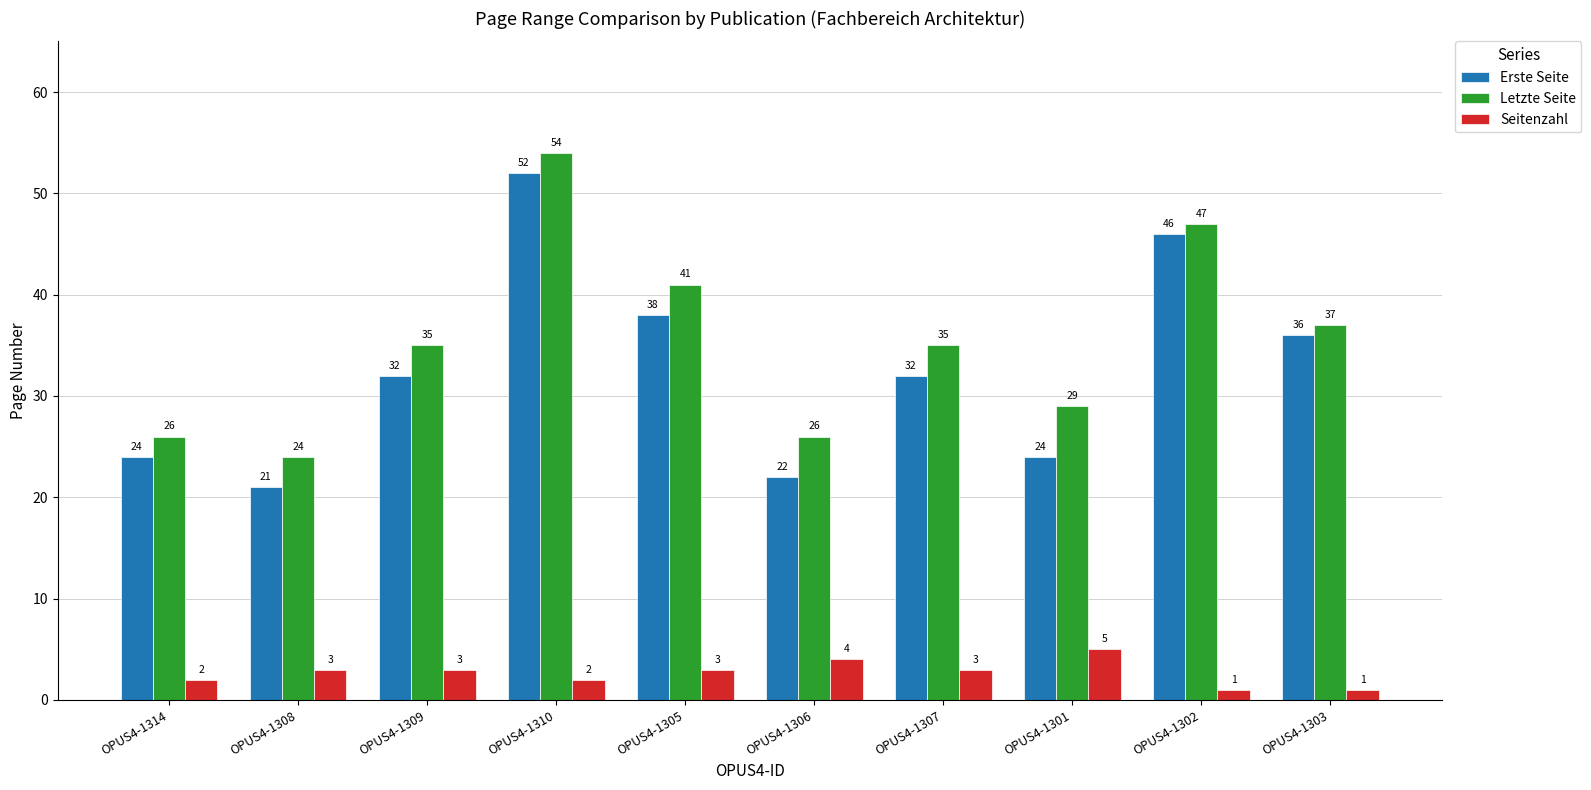

How many values in the Letzte Seite series are below 35?

4